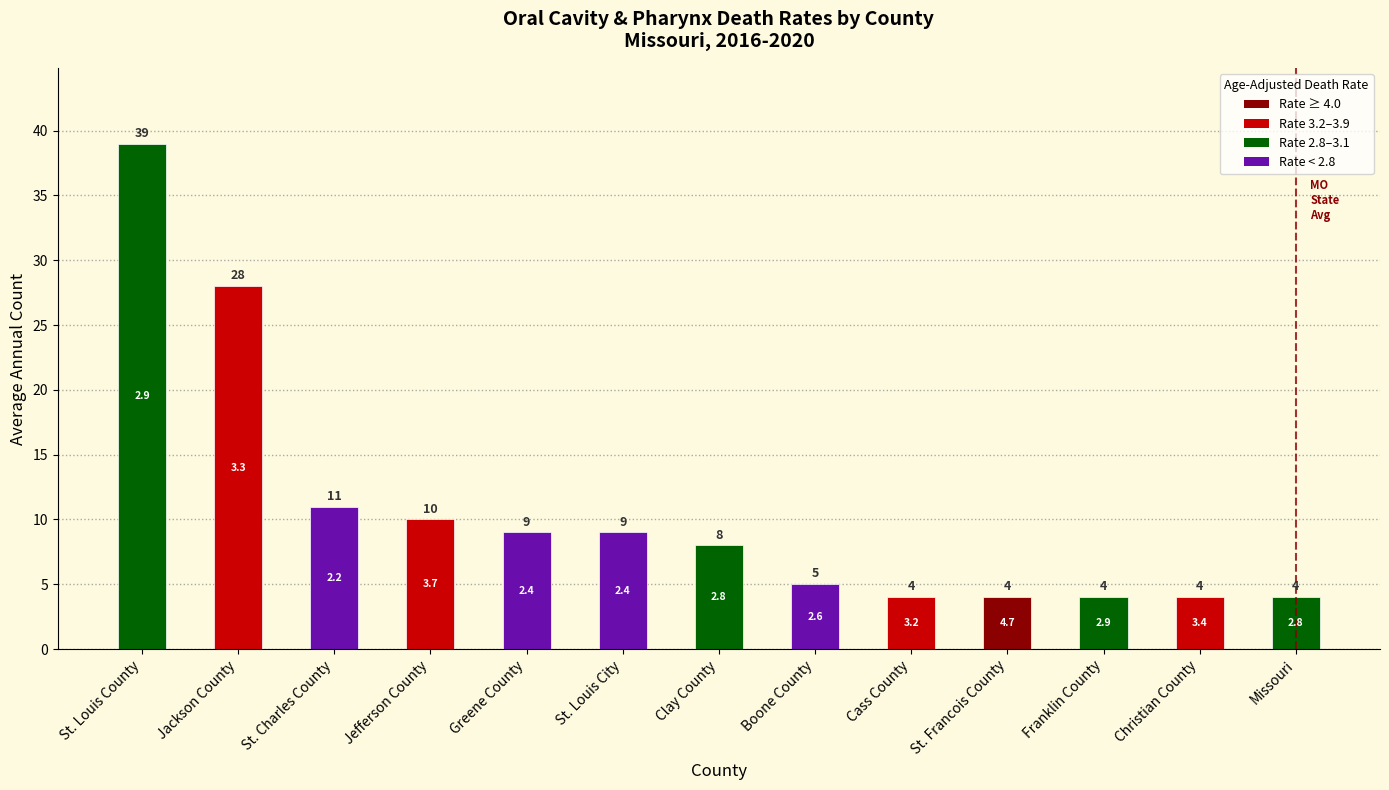

Does the chart contain stacked bars?

No